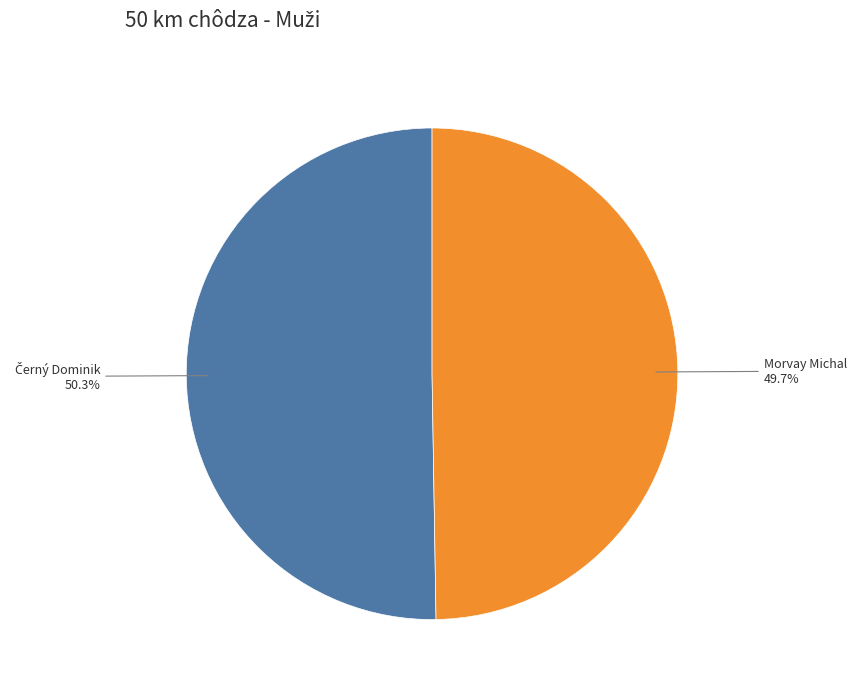

Is there a majority slice in this chart?

Yes